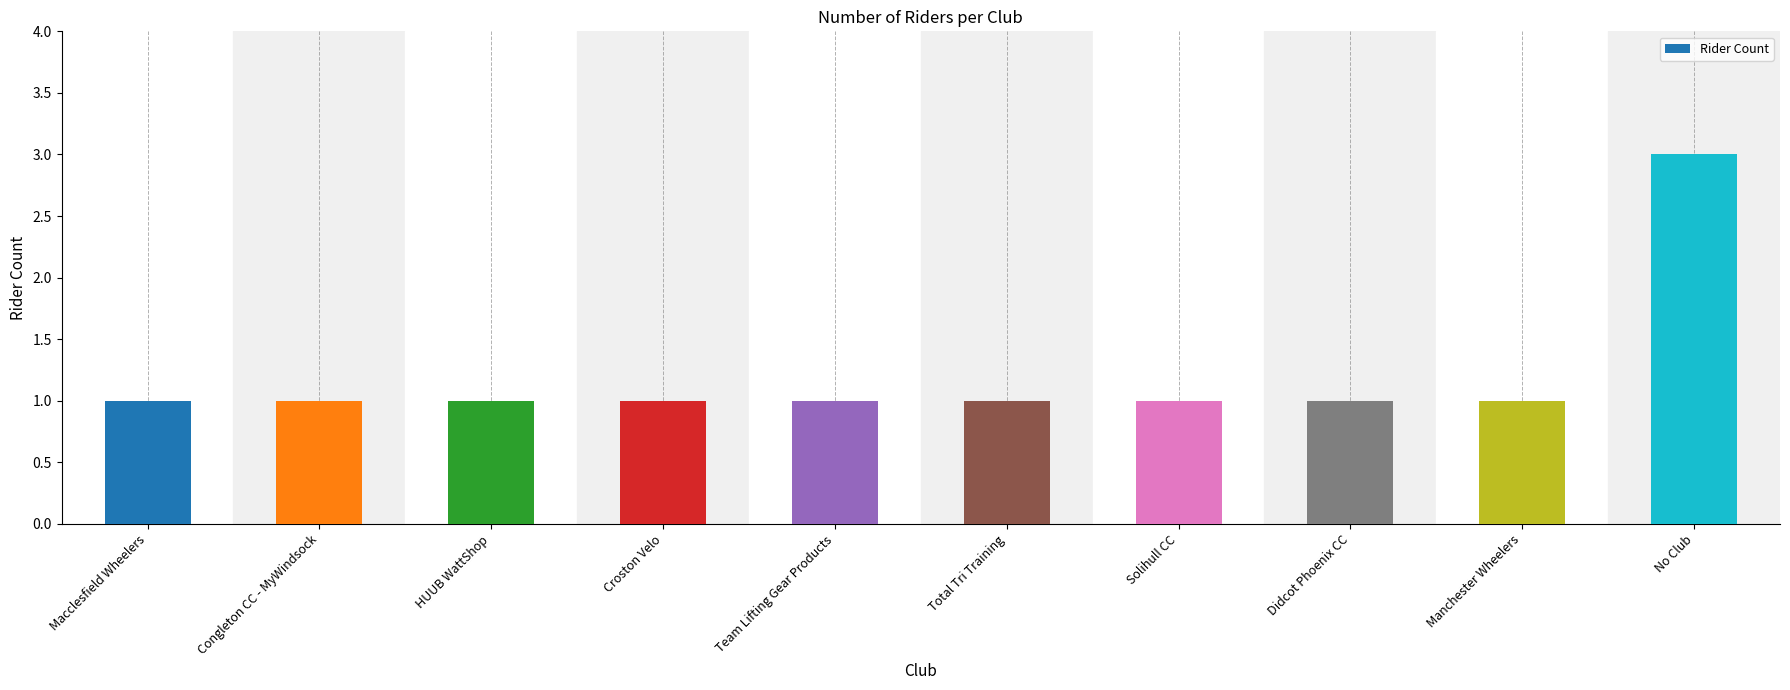

Does the chart contain stacked bars?

No